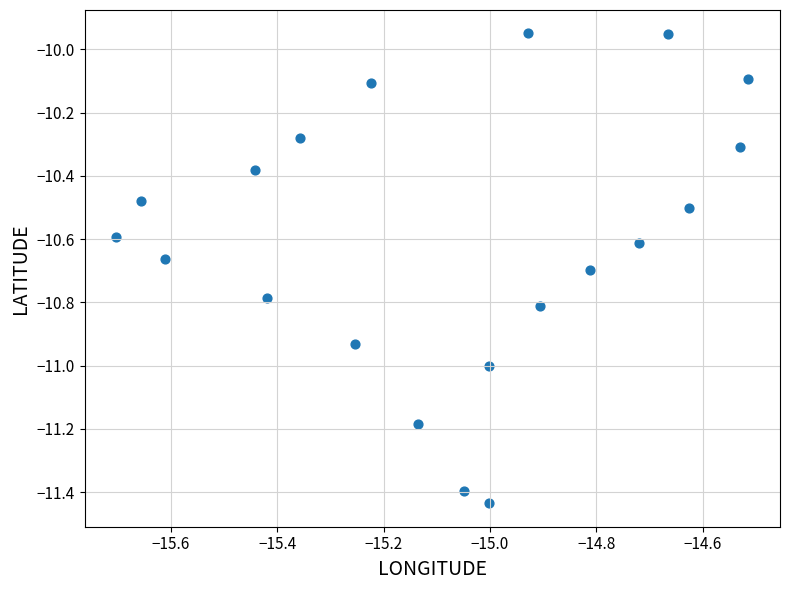

What is the range of X values (max minus min)?

1.2